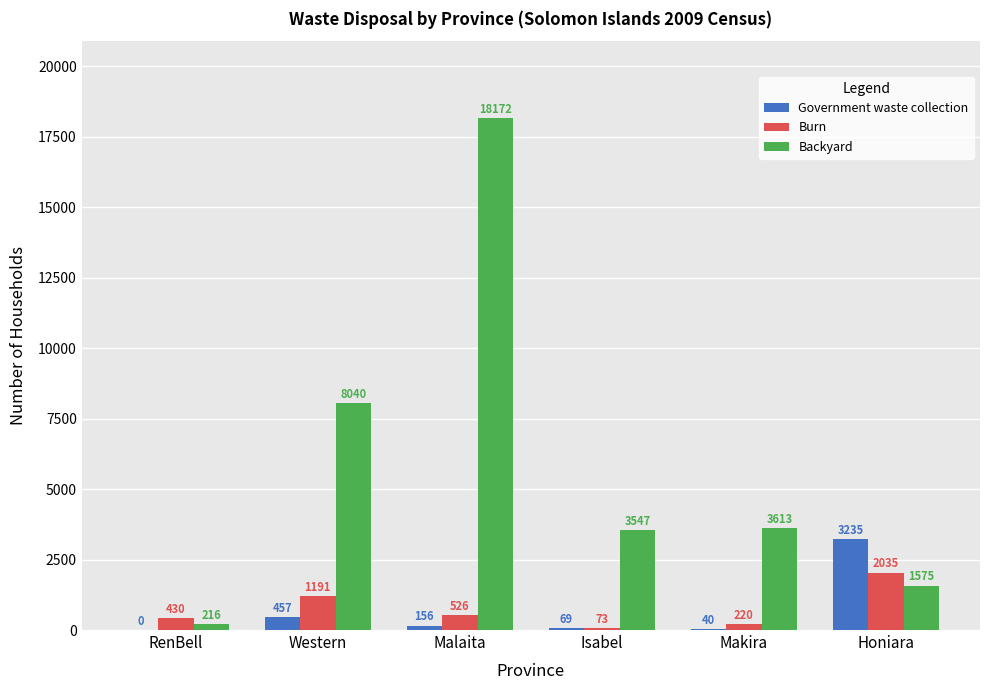

At which category is the sum across all series the highest?

Malaita